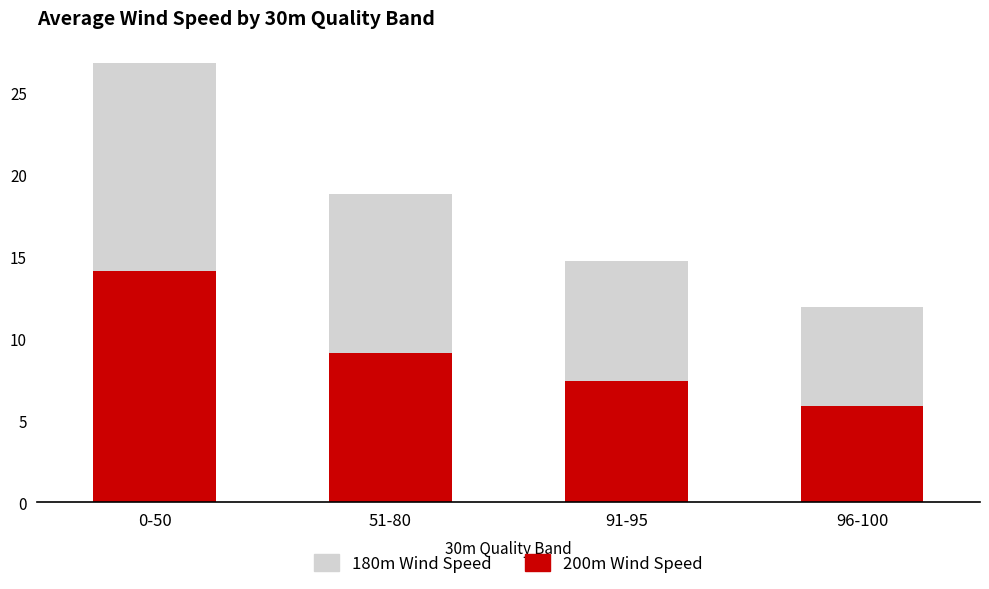

At which label does 200m Wind Speed reach its minimum?

96-100